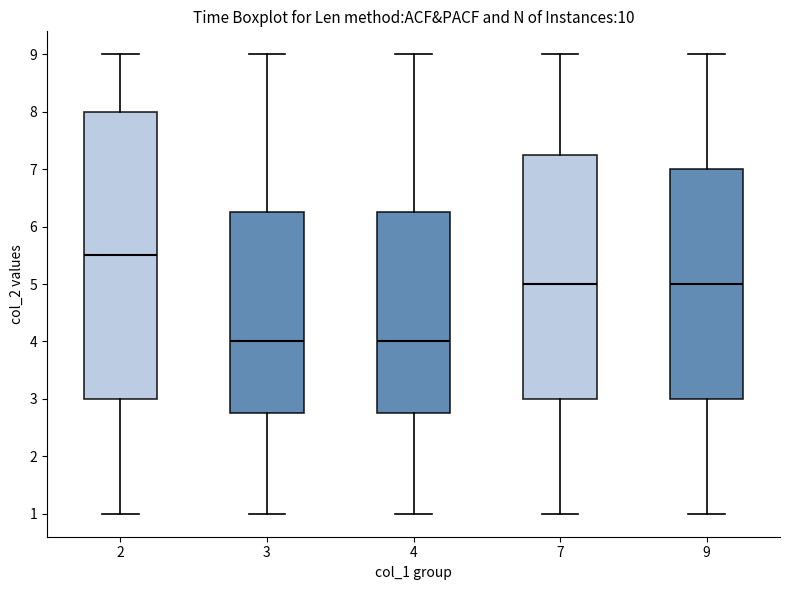

Where does the upper whisker of the box at x = 2 end on the y-axis? The values are not printed on the chart, so give them approximately, as read against the axis.

9.0